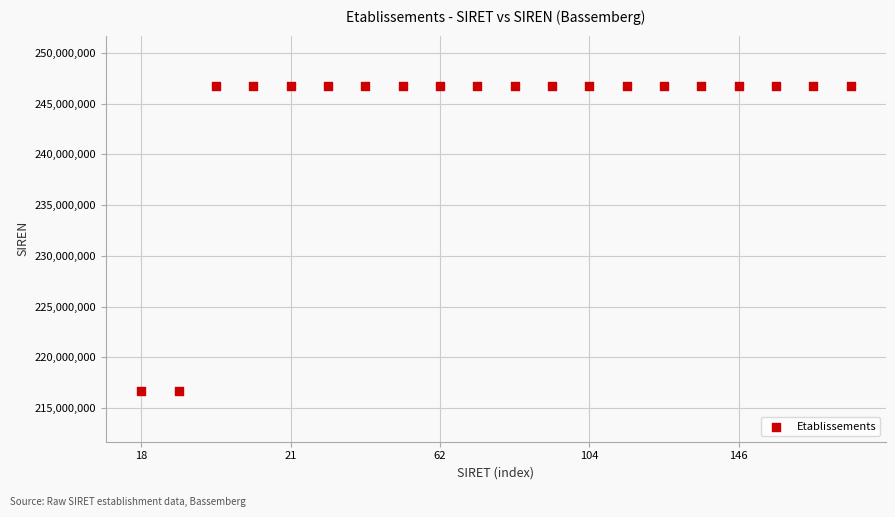

What is the range of Y values (max minus min)?

30000548